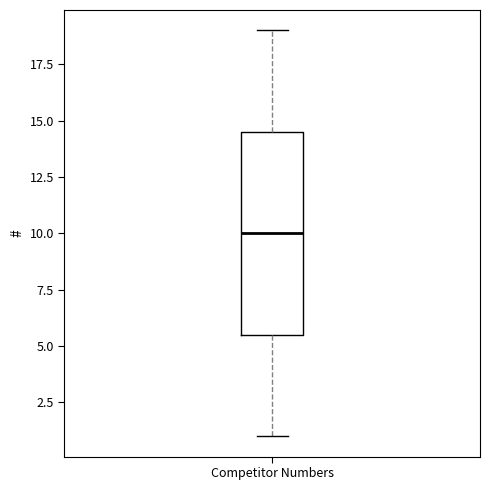

Transcribe this box plot: give where the median line is, the range the box spans, and where the two whiskers end, as read against the y-axis. The values are not printed on the chart, so give them approximately, as read against the axis.

median 10.0, box 5.5 to 14.5, whiskers 1.0 to 19.0